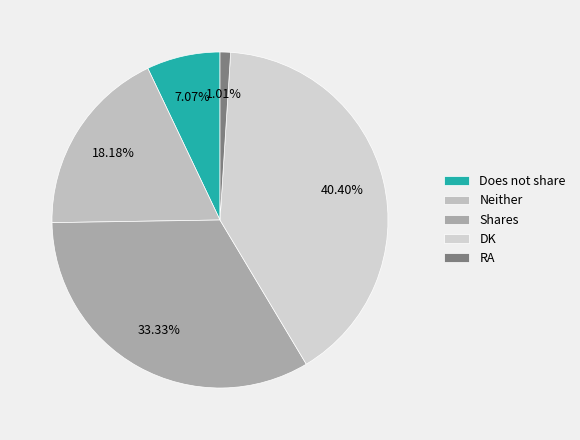

Is the sum of Does not share and RA greater than half?

No